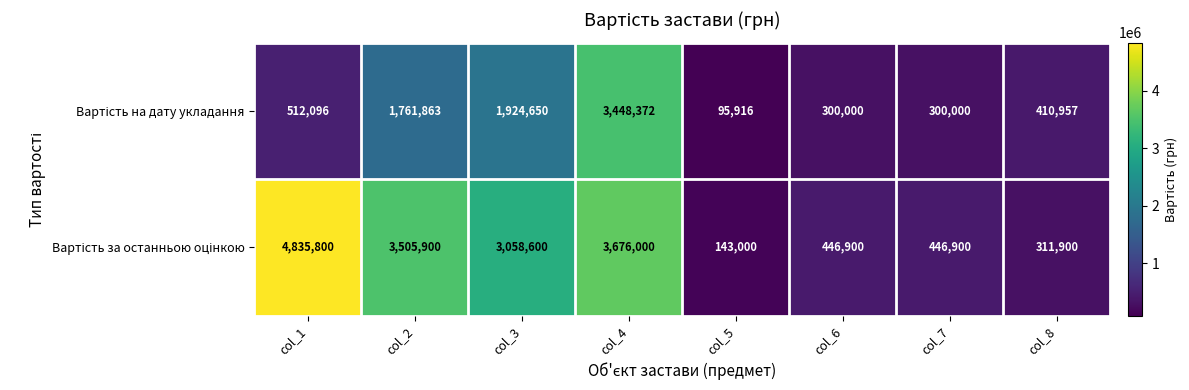

What is the total value across all series at col_3?

4983250